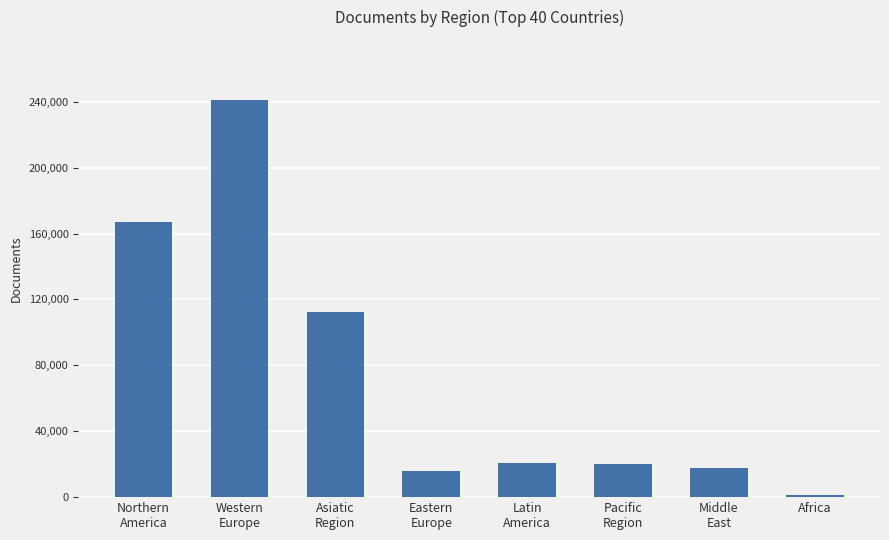

At which category does the chart reach its minimum across all series?

Africa